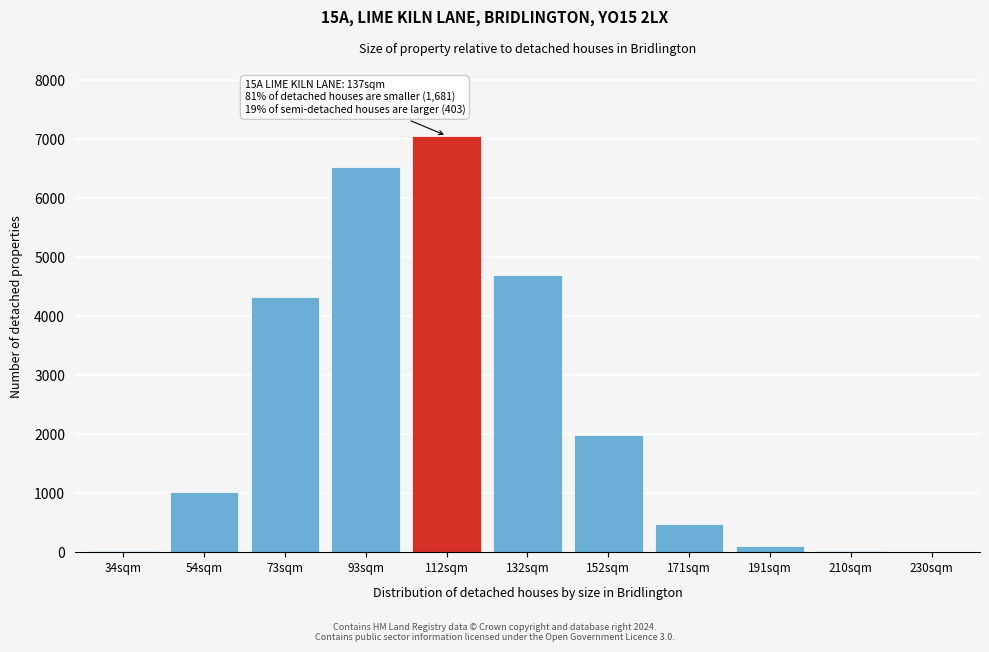

Where is the data nearest to the value 3530?

73sqm